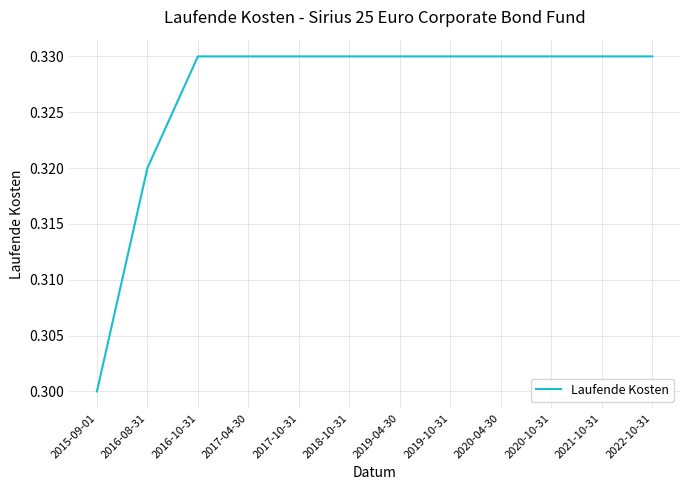

Is it true that the value at 2022-10-31 is 0.3?

True